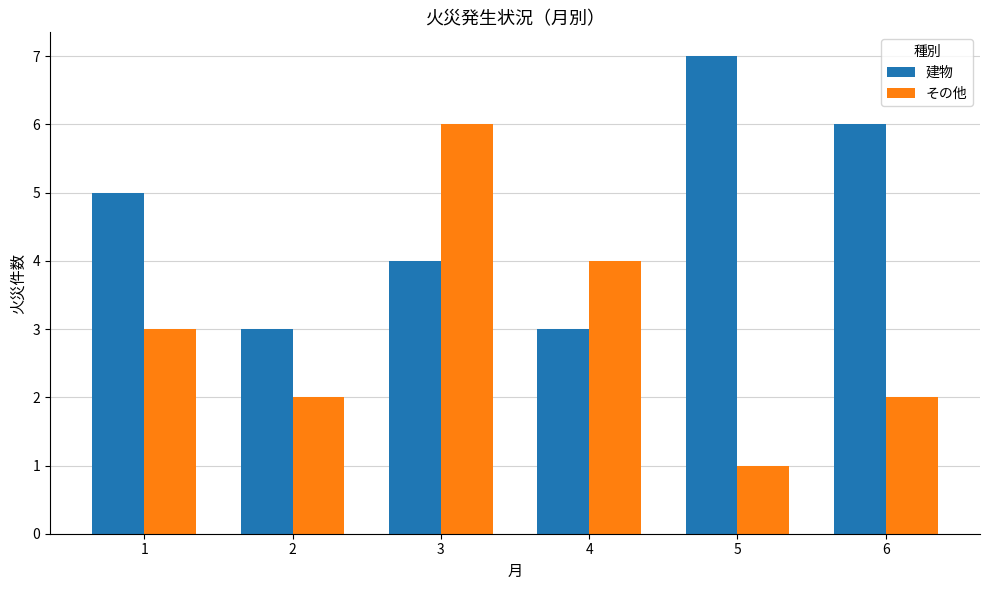

Which series has the widest spread of values?

その他